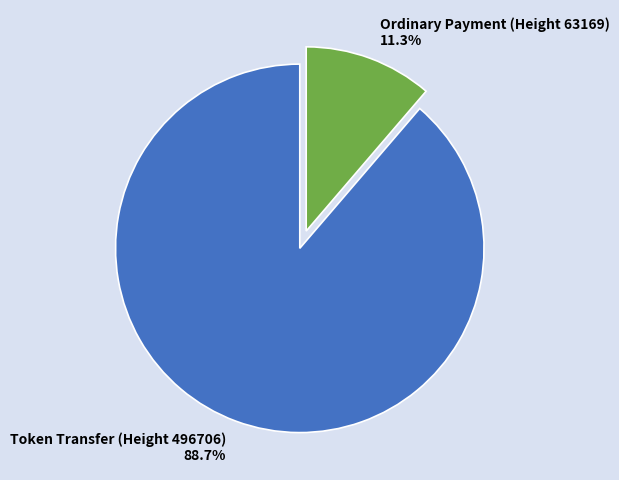

To the nearest percent, what is the average slice percentage?

50%